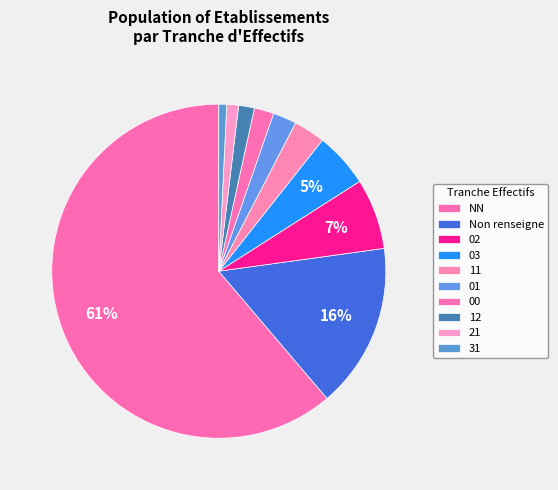

To the nearest percent, what is the combined percentage of 11 and 31?

3%